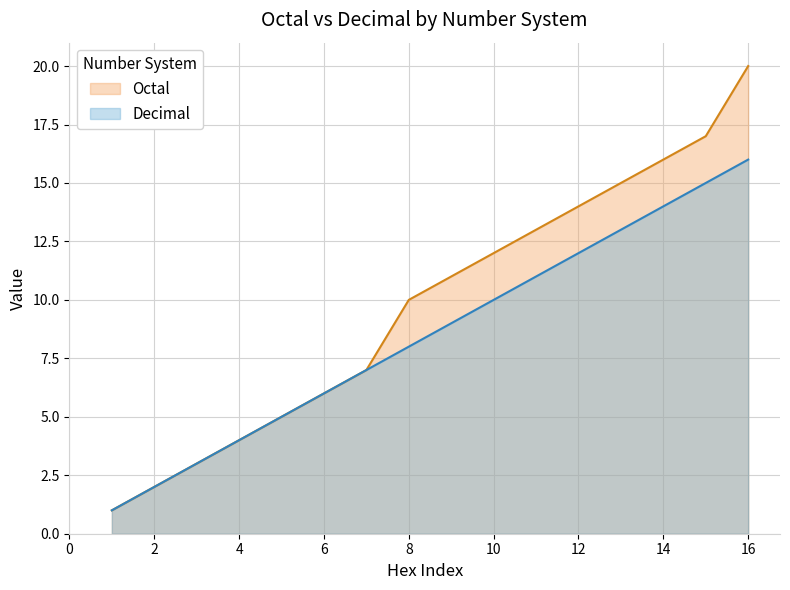

Does the chart have visible grid lines?

Yes